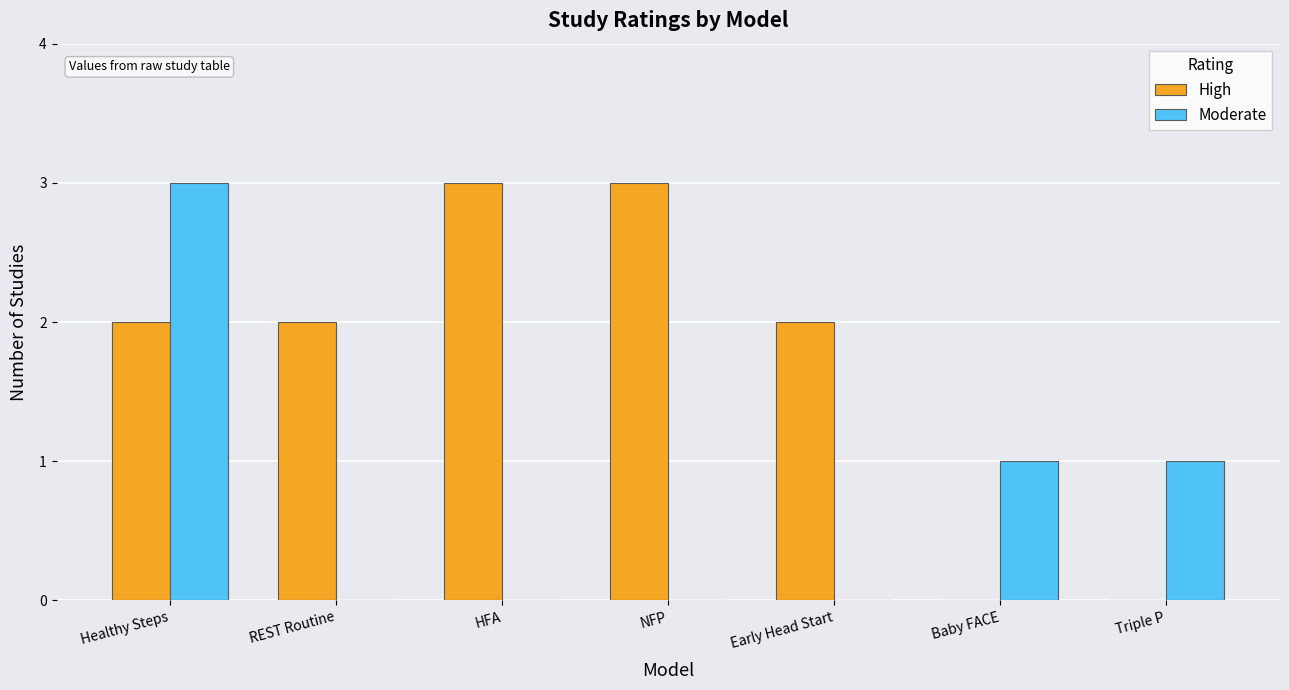

What is the greatest value displayed?

3